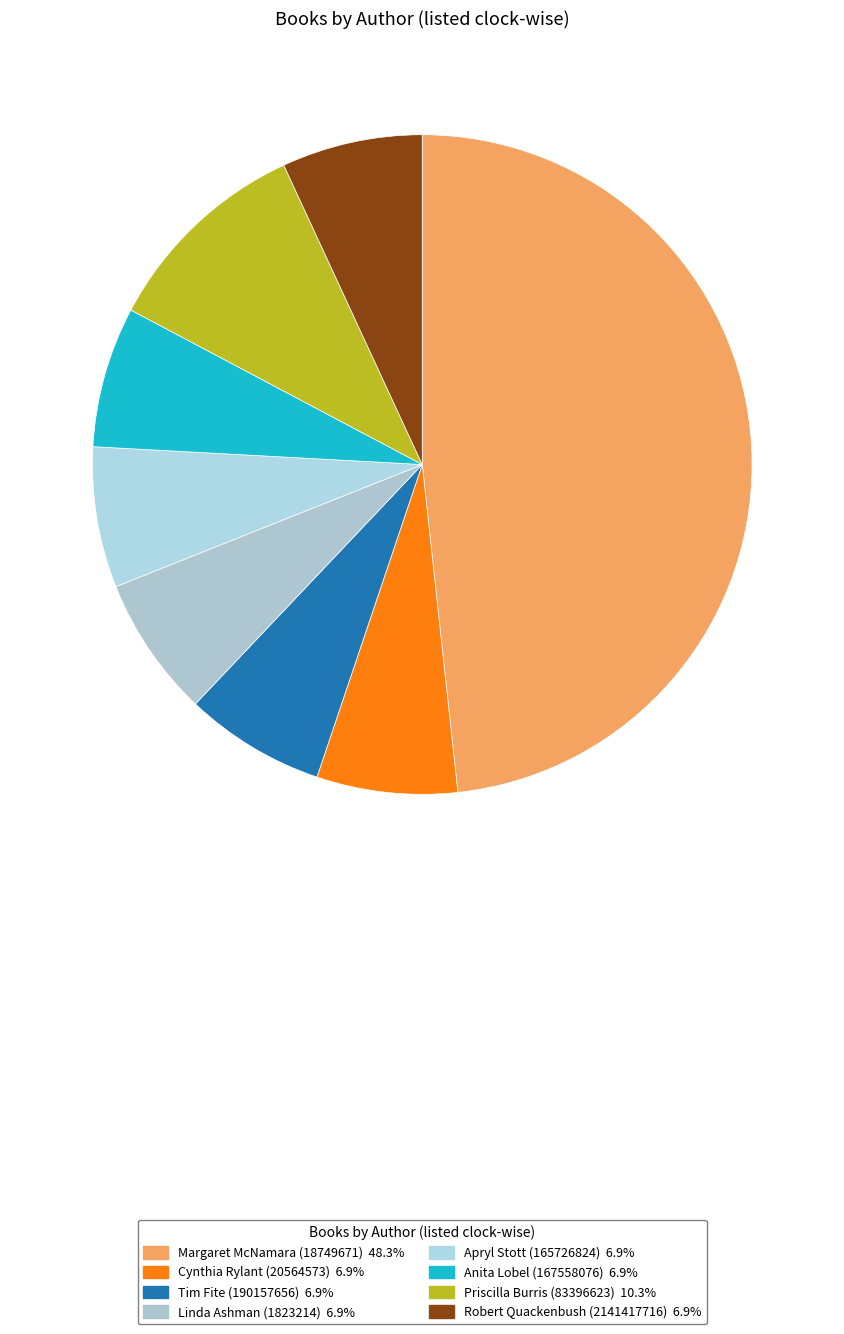

Approximately how many times larger is the value at Apryl Stott (165726824) compared to Priscilla Burris (83396623)?

0.7